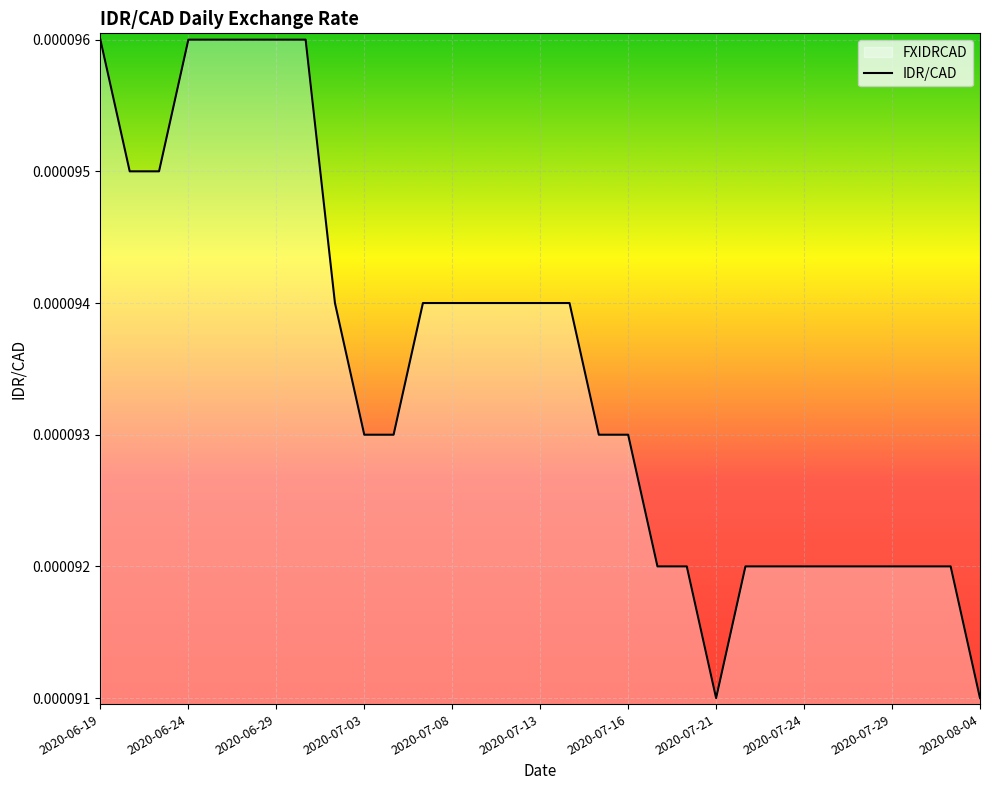

The chart shows a value of 0.0 at 2020-07-20. True or false?

False